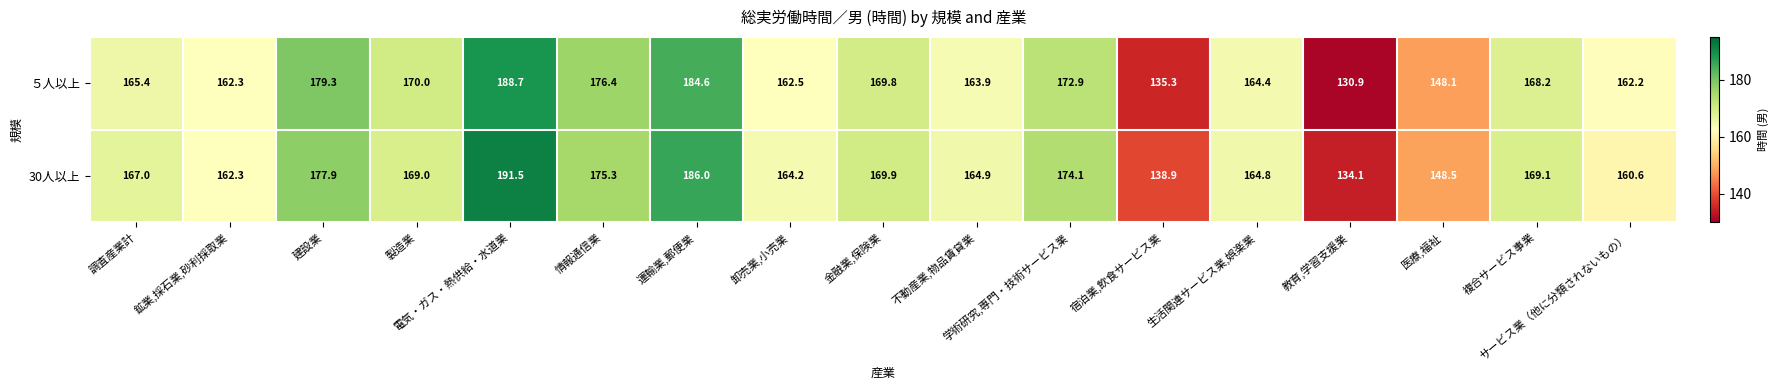

What is the maximum value shown in the chart?

191.5